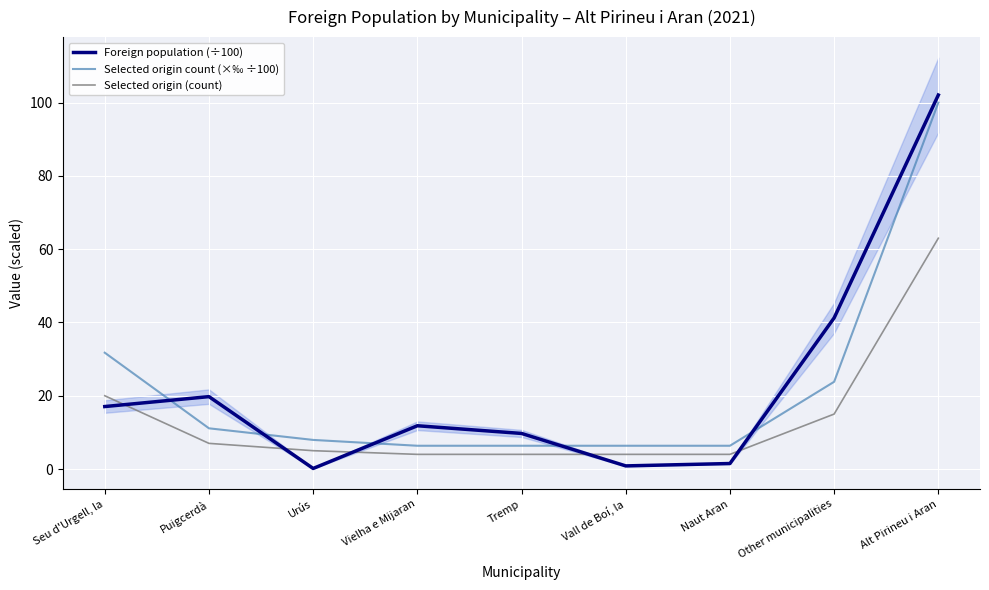

What is the highest value of the Foreign population (÷100) series?

102.1